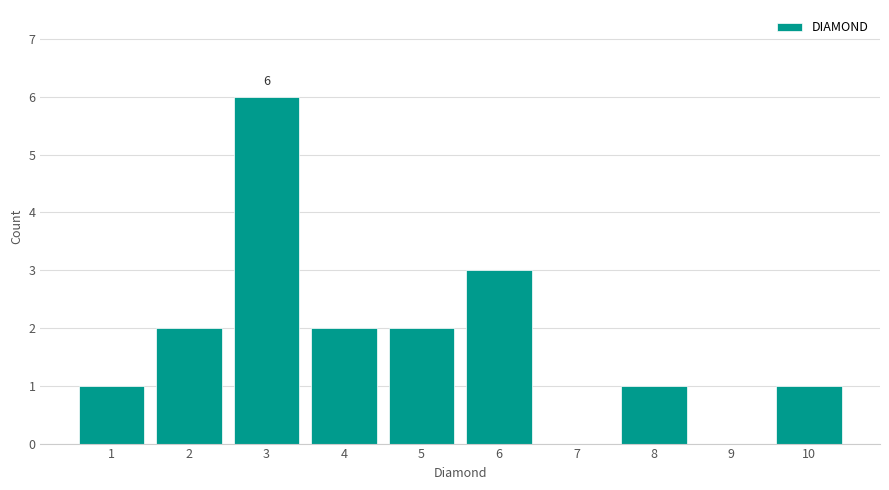

Reading left to right, list all the values displayed in this chart.

1=1	2=2	3=6	4=2	5=2	6=3	7=0	8=1	9=0	10=1